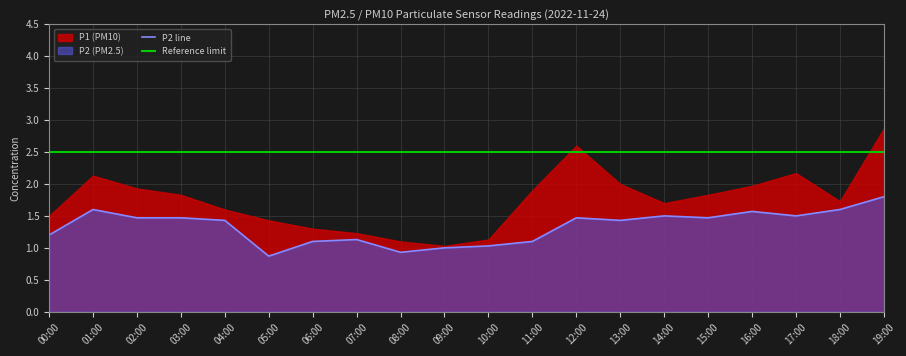

Which category has the highest value in the P2 line series?

19:00